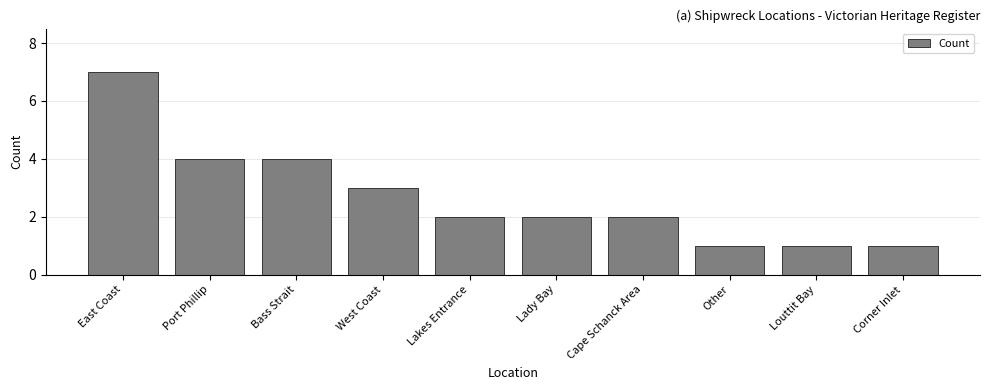

What is the sum of all values?

27